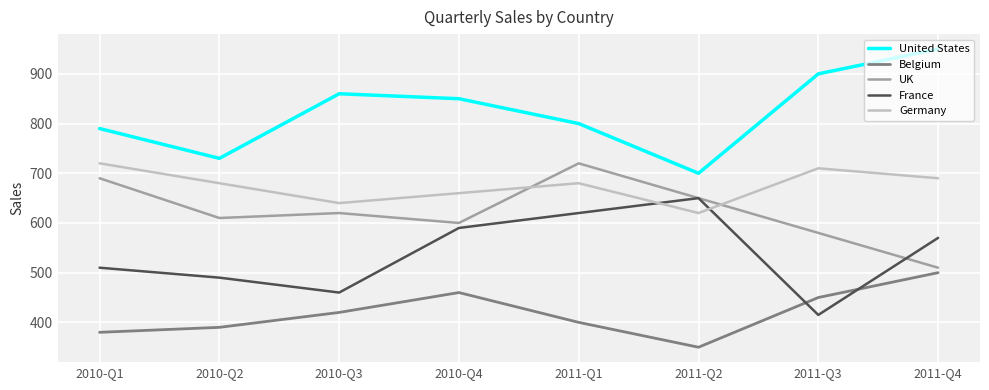

Which series changed the most between 2010-Q2 and 2011-Q4?

United States